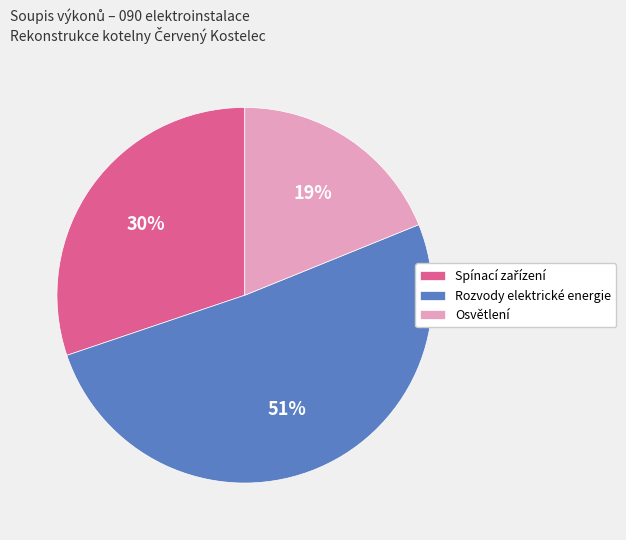

To the nearest percent, what is the average slice percentage?

33%